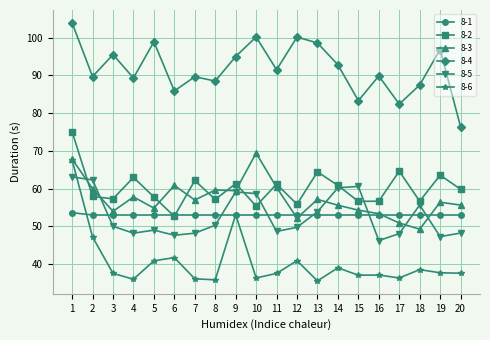

What is the spread (max minus min) of values at 20?

38.8